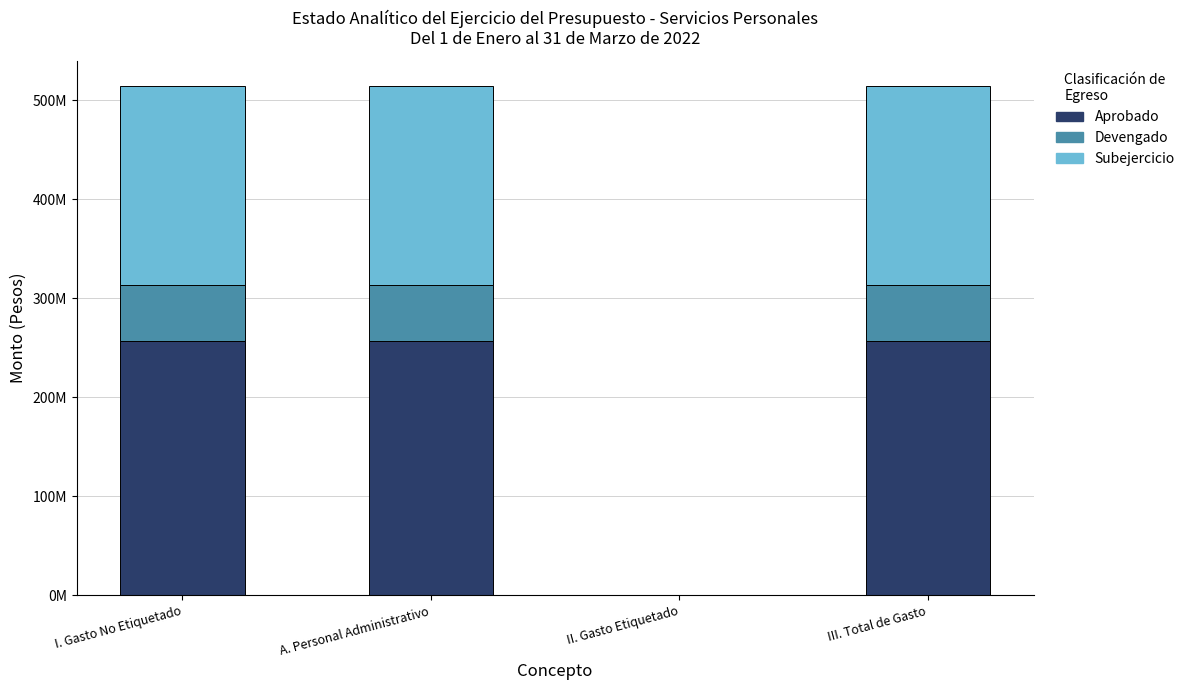

What are all the series names shown in the legend?

Aprobado, Devengado, Subejercicio